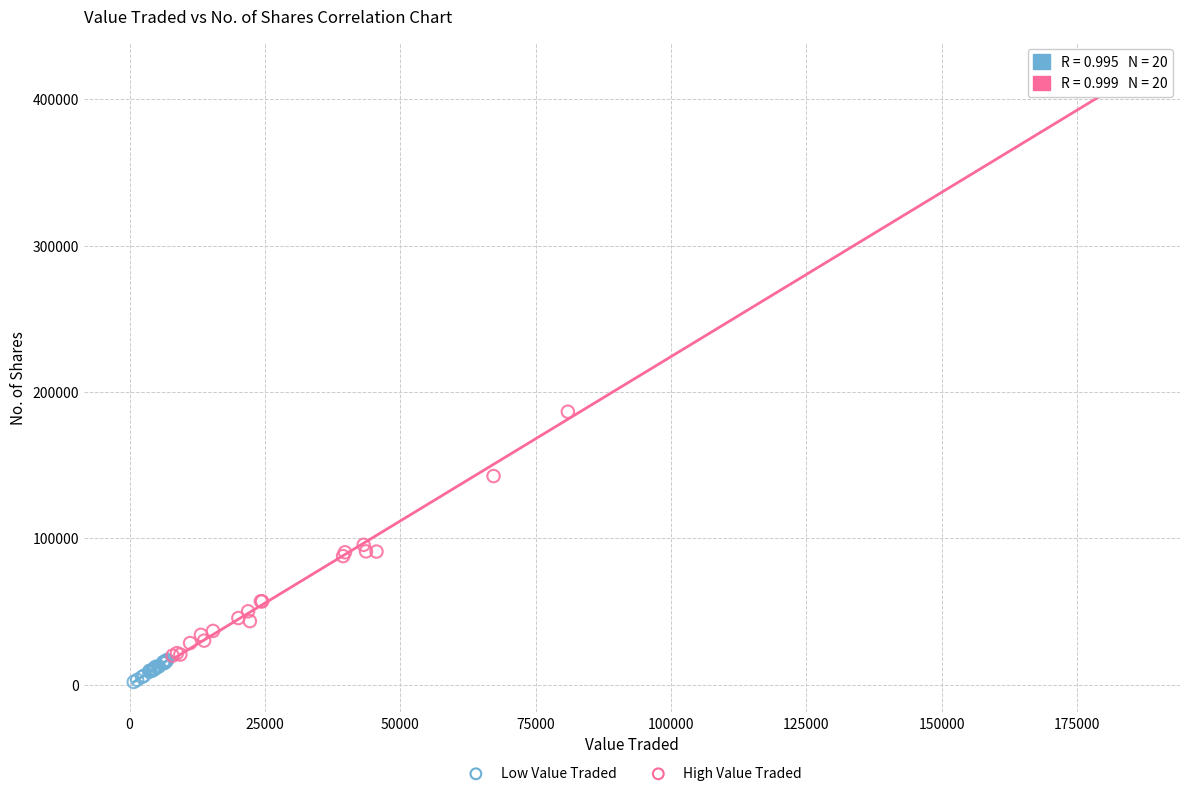

Which series has the largest Y range (max minus min)?

High Value Traded